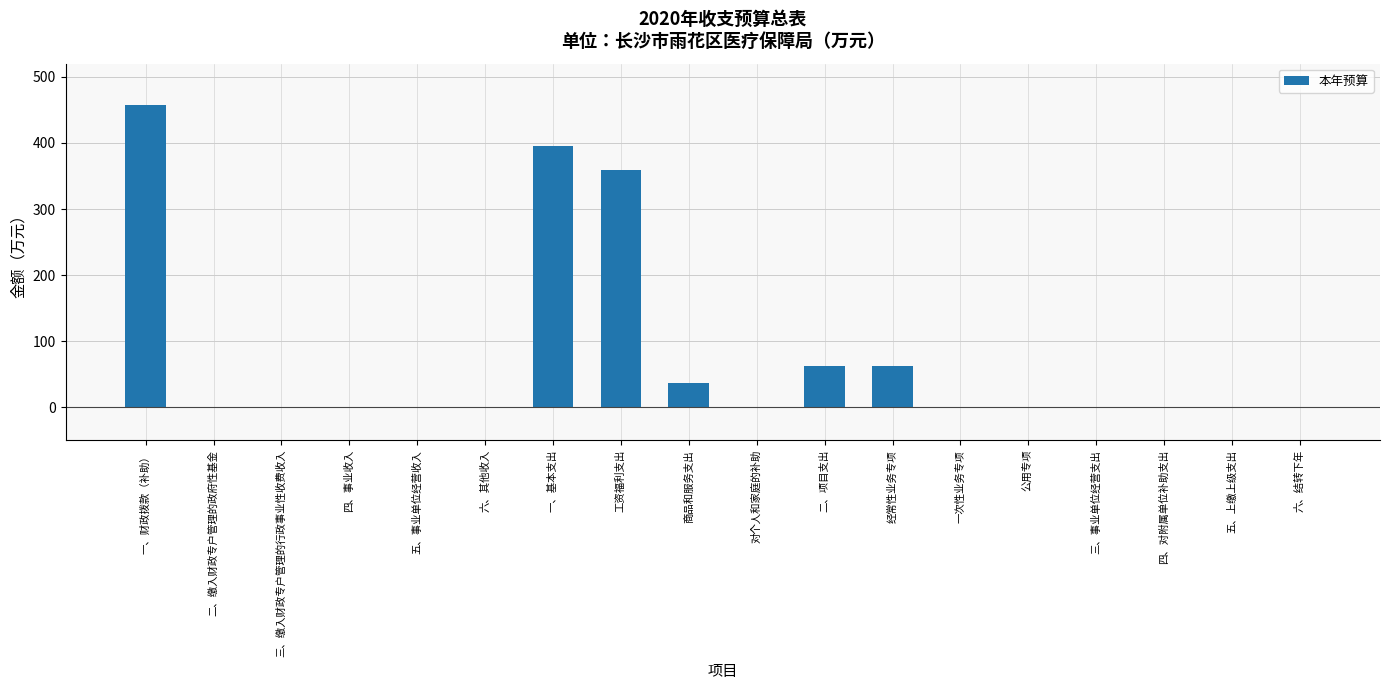

True or false: the data shows 318.0 at 对个人和家庭的补助.

False